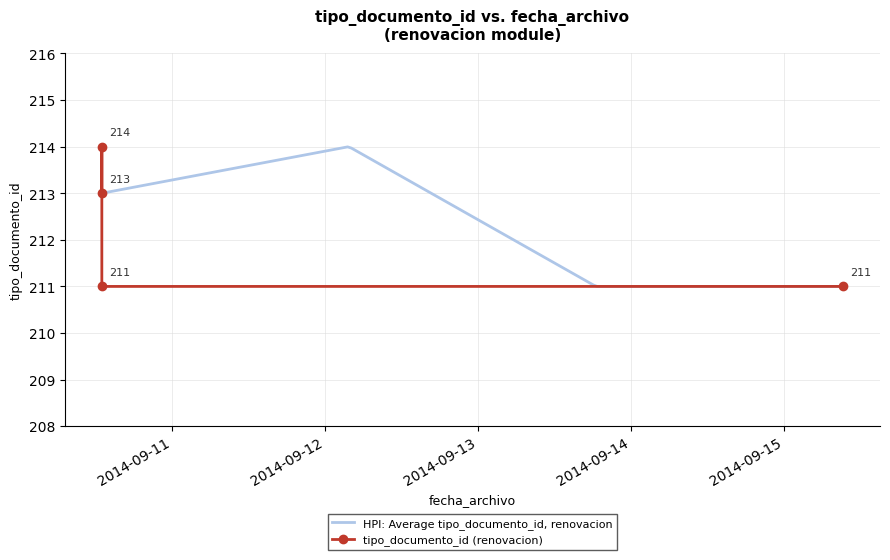

What is the change in value from 2014-09-10 12:56:15 to 2014-09-10 12:56:14?

+3